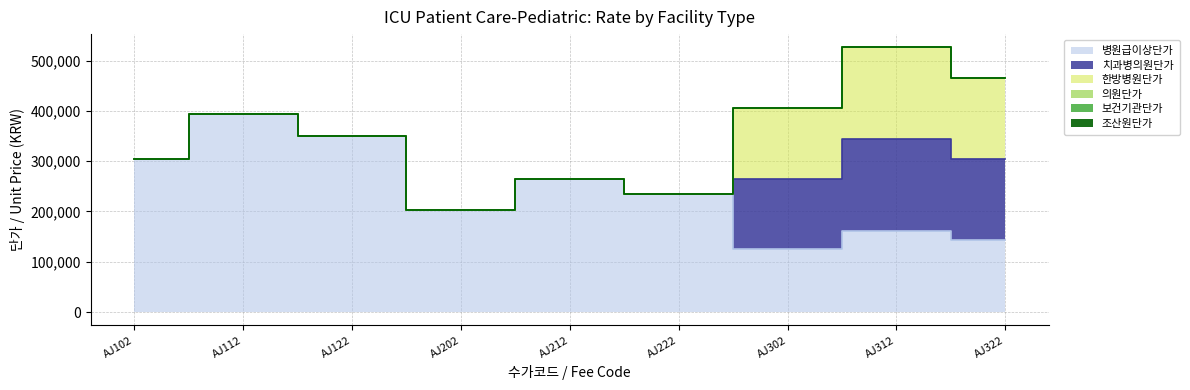

Reading left to right, list all the values displayed in this chart.

병원급이상단가: 303650	394750	349200	203840	264990	234410	124570	161940	143260
치과병의원단가: 0	0	0	0	0	0	140840	183100	161970
한방병원단가: 0	0	0	0	0	0	139490	181330	160410
의원단가: 0	0	0	0	0	0	0	0	0
보건기관단가: 0	0	0	0	0	0	0	0	0
조산원단가: 0	0	0	0	0	0	0	0	0